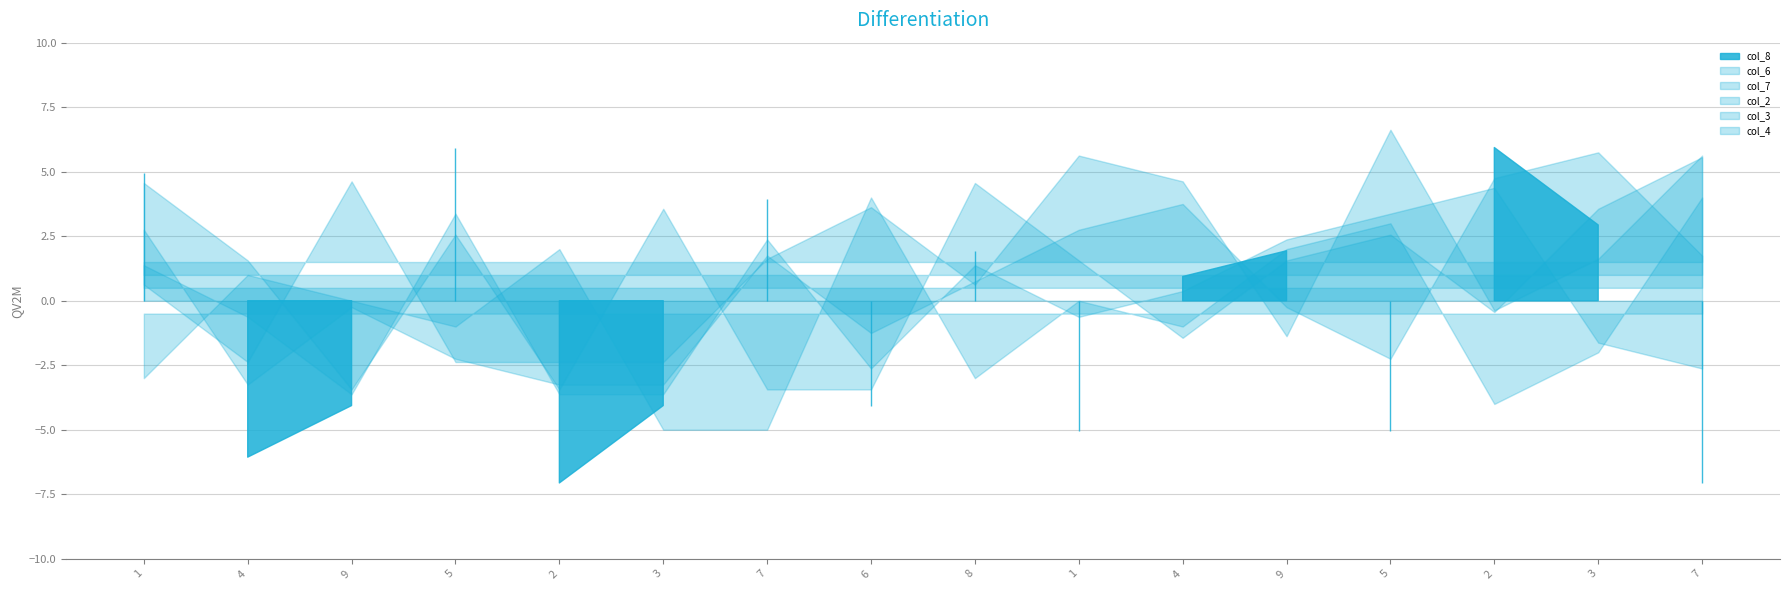

Where does the col_6 series first go above 5?

4